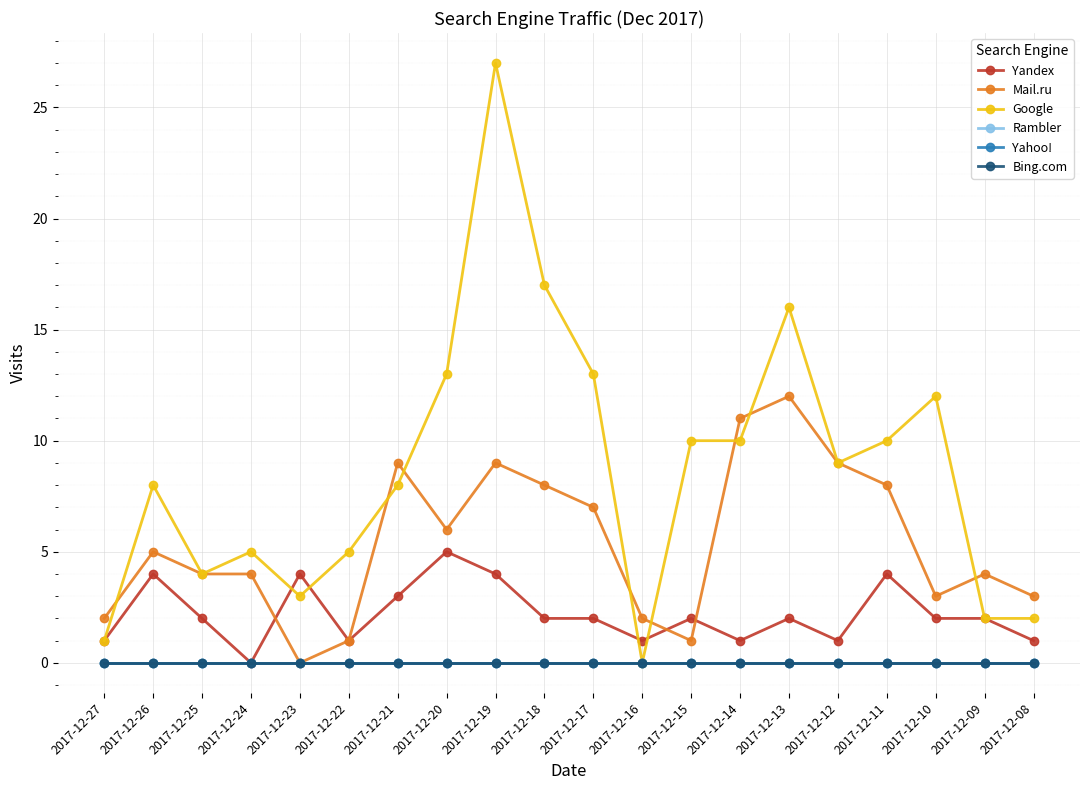

The value of Mail.ru at 2017-12-10 is 3. True or false?

True